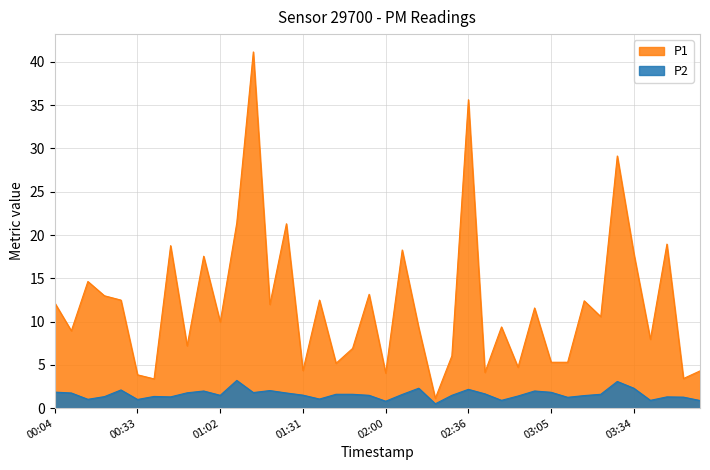

What is the approximate value of P1 at 2023-12-29T02:59?

11.6